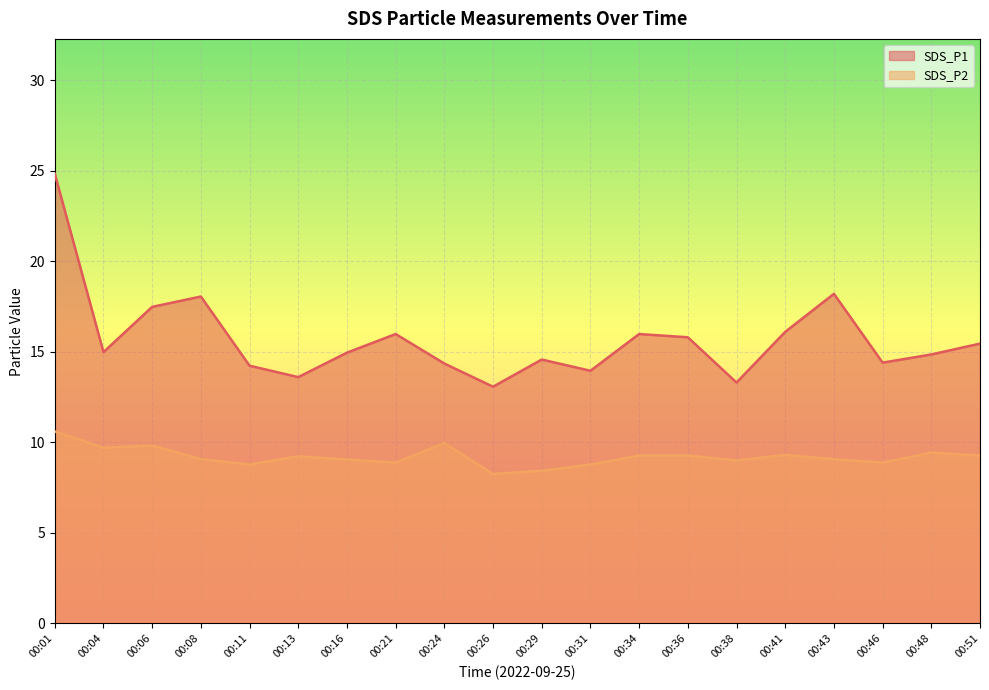

True or false: SDS_P2 and SDS_P1 cross at least once.

False